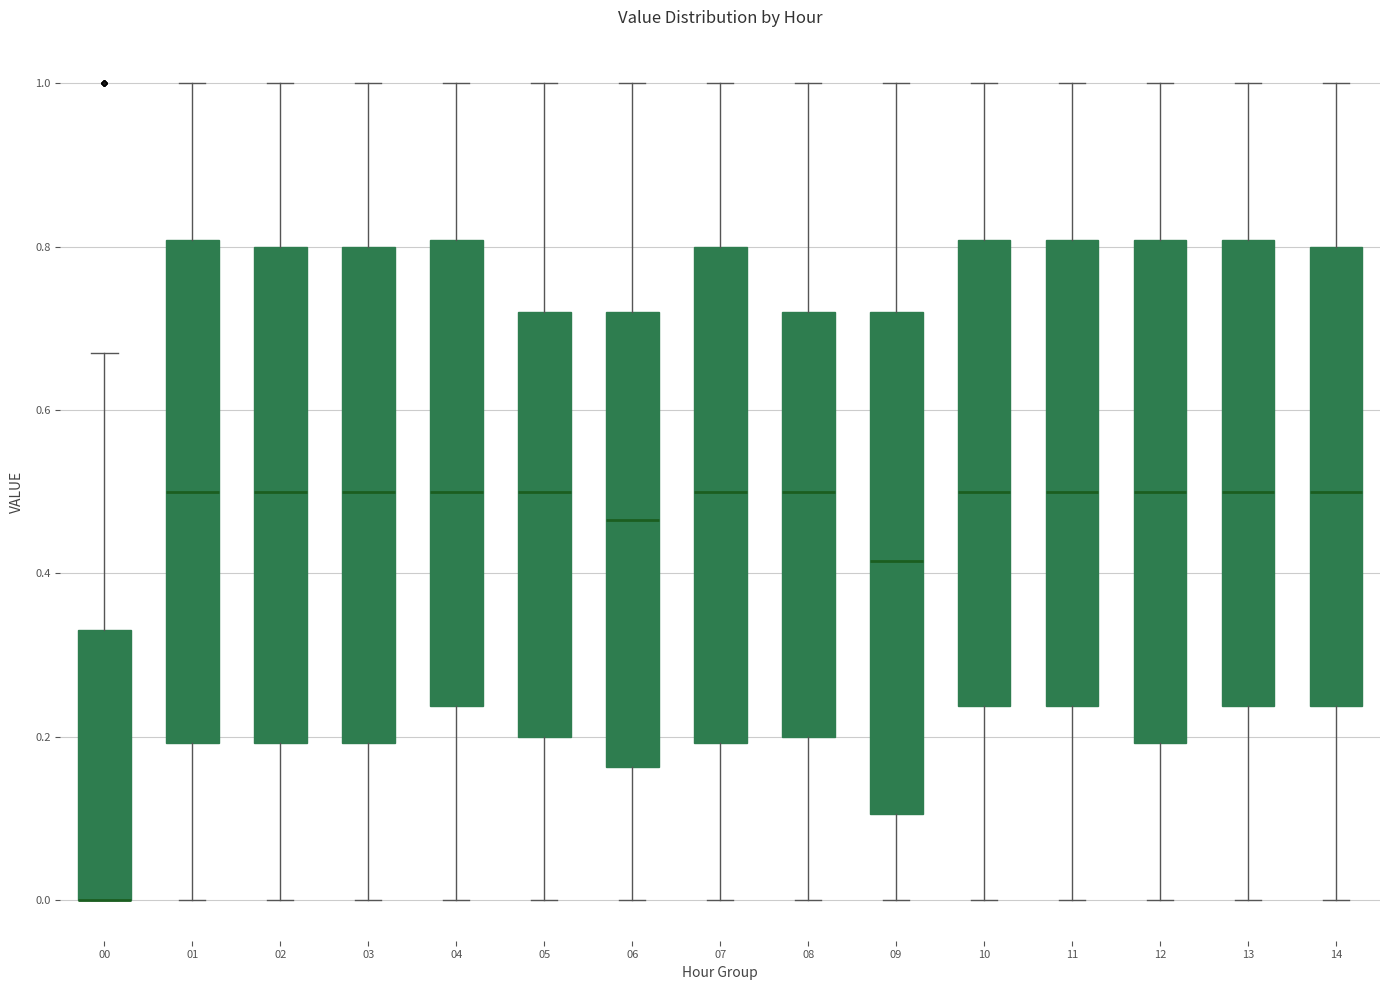

Where does the lower whisker of the box at x = 10 end on the y-axis? The values are not printed on the chart, so give them approximately, as read against the axis.

0.00